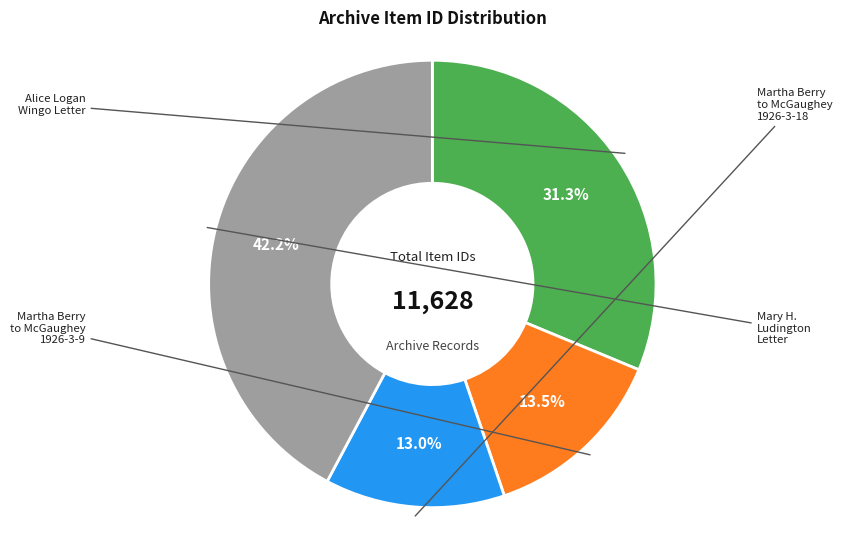

Is there any slice that represents more than half of the pie?

No